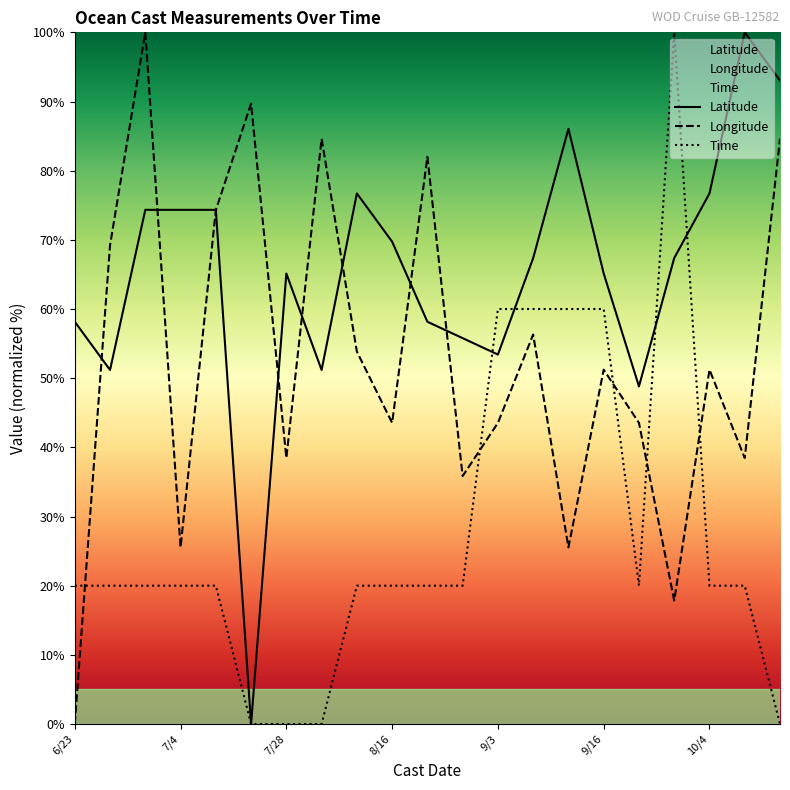

Does the chart display data point markers on the line(s)?

No